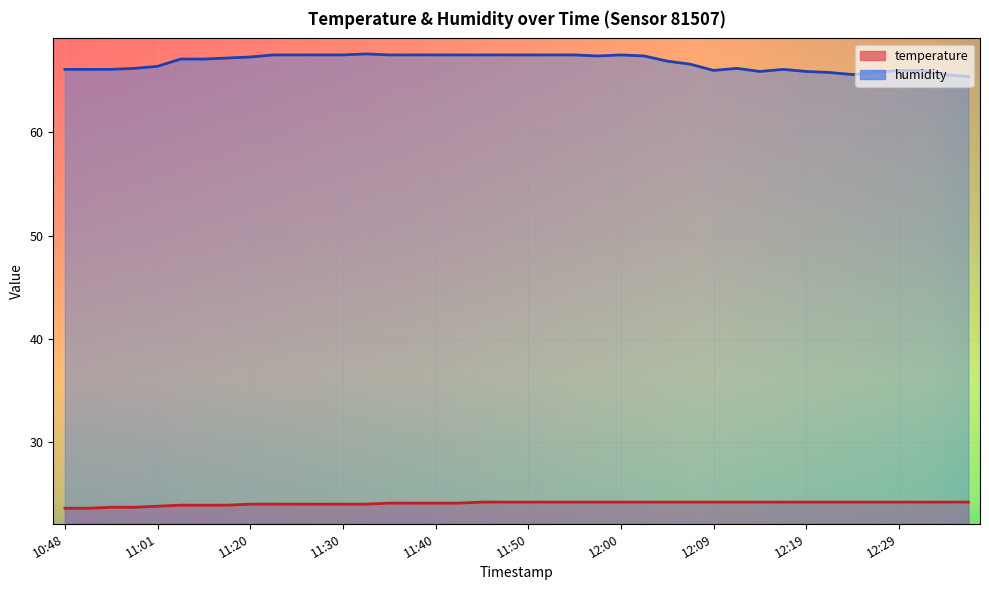

What is the sum of the temperature values at 11:30 and 12:22?

48.2